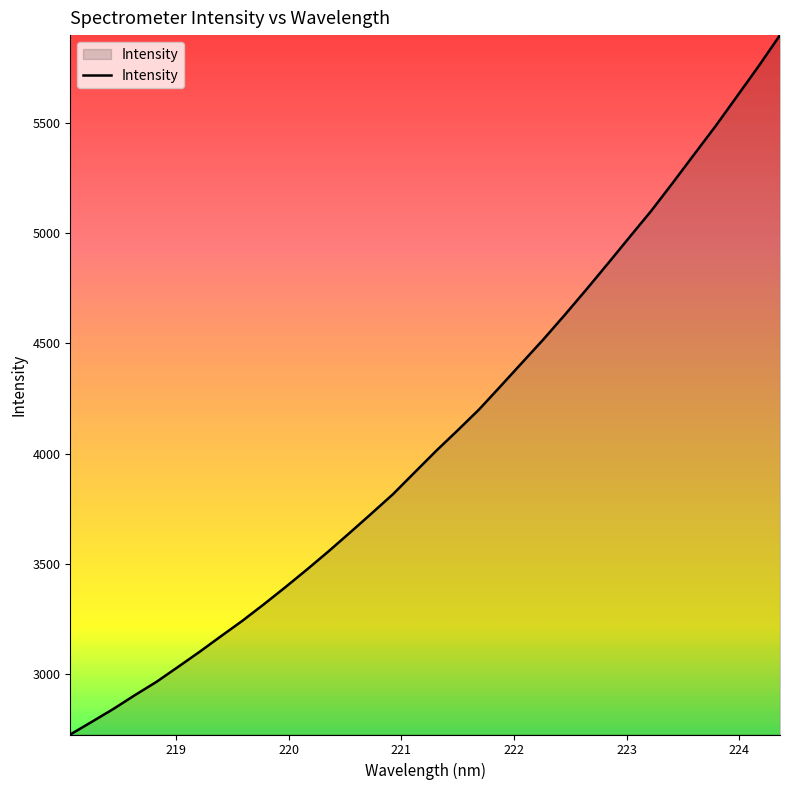

What is the minimum value shown in the chart?

2727.0